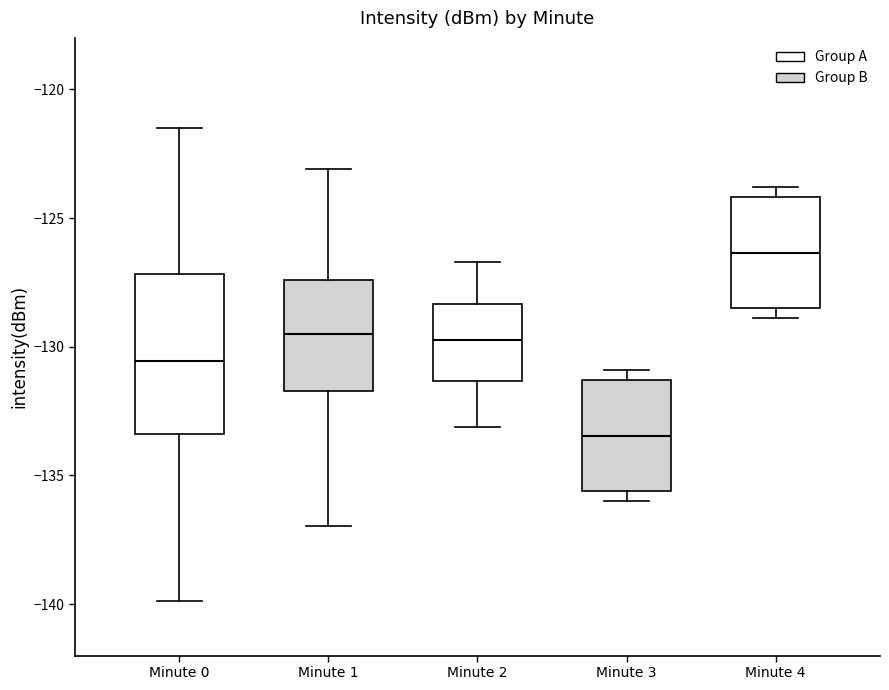

Where is the upper edge of the box for Minute 3 on the y-axis? The values are not printed on the chart, so give them approximately, as read against the axis.

-131.5